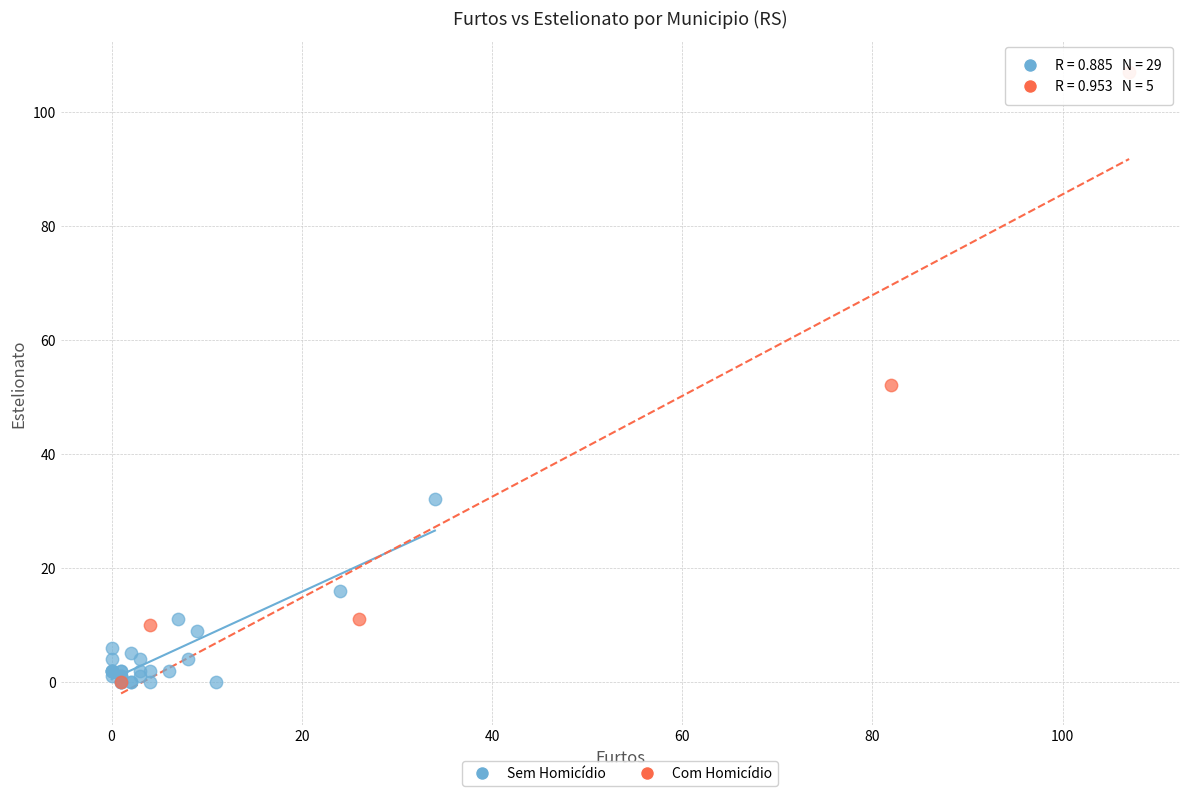

Which series has the widest spread of Y values?

Com Homicídio